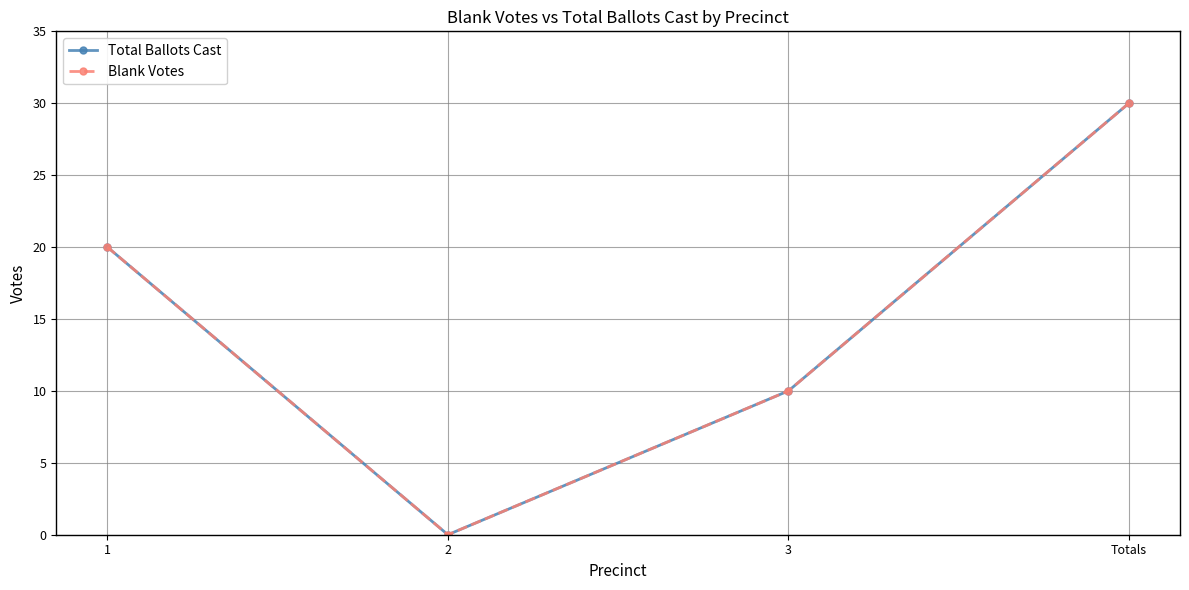

Does the chart have visible grid lines?

Yes